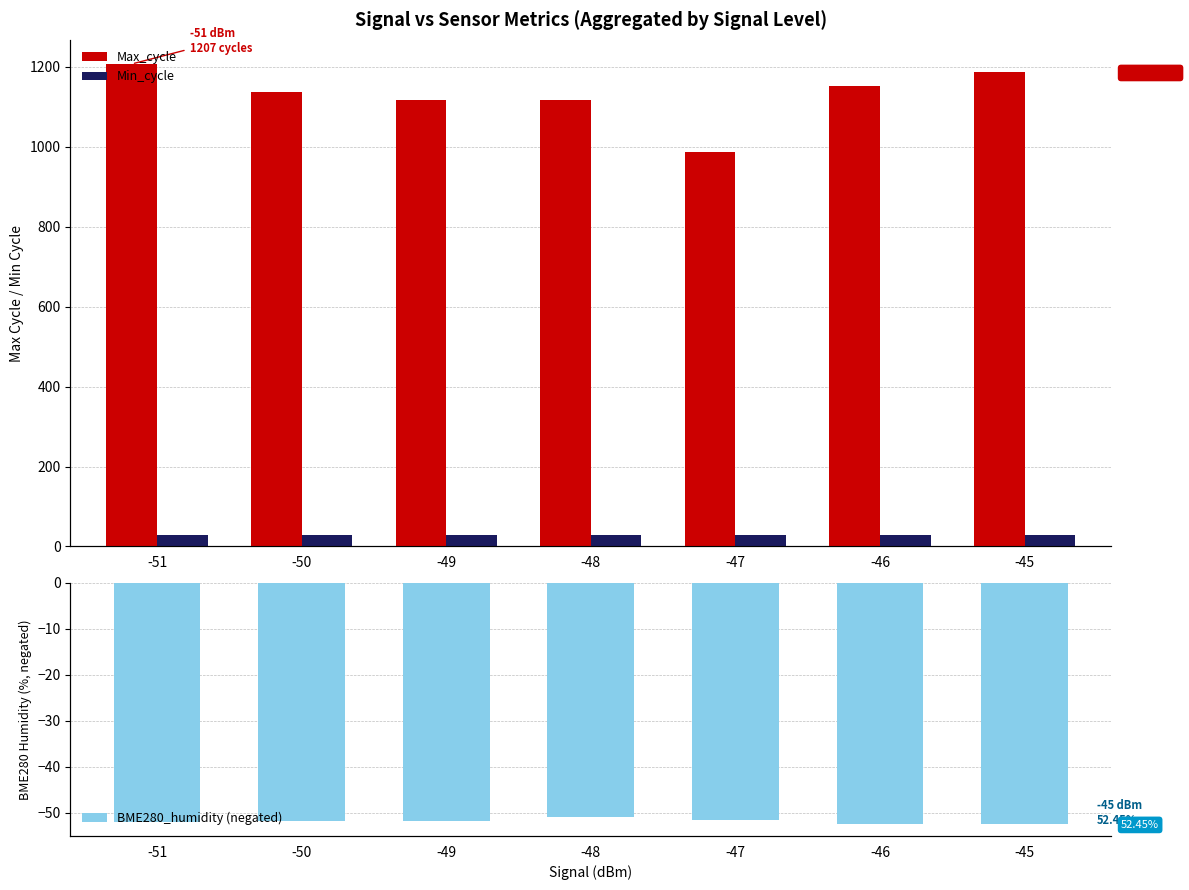

How many bars are there in each group?

3